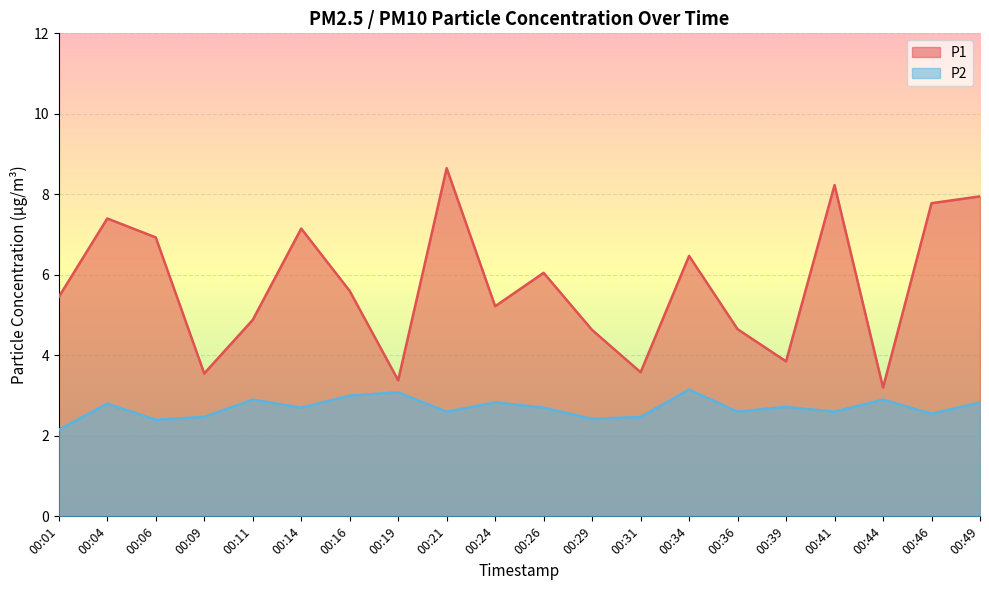

Where is the first local minimum for P1?

00:09